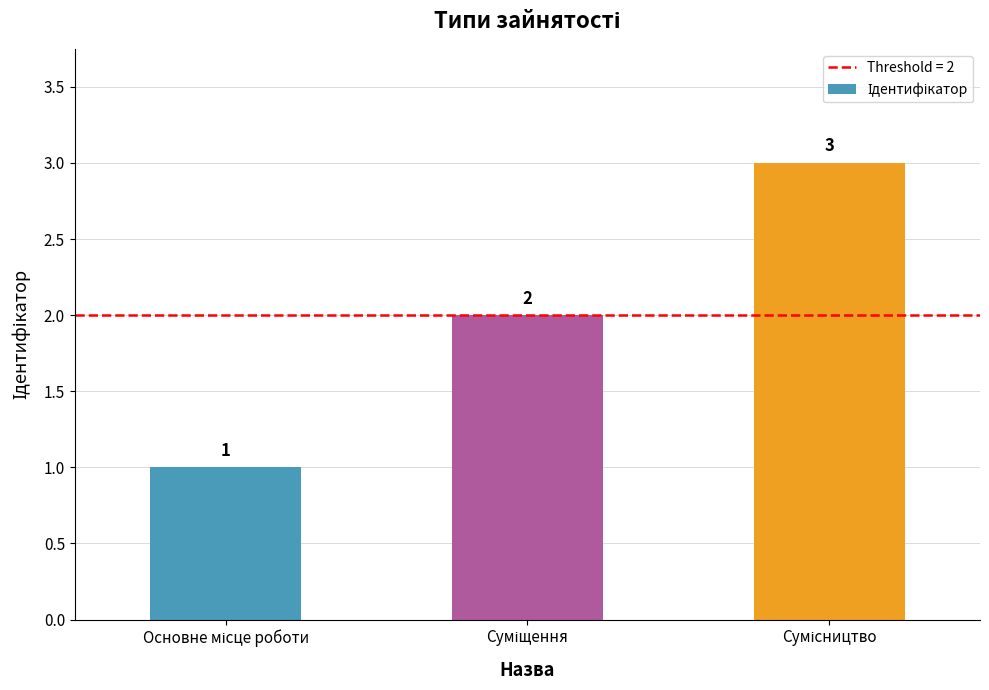

What is the value of the 3rd bar from the left?

3